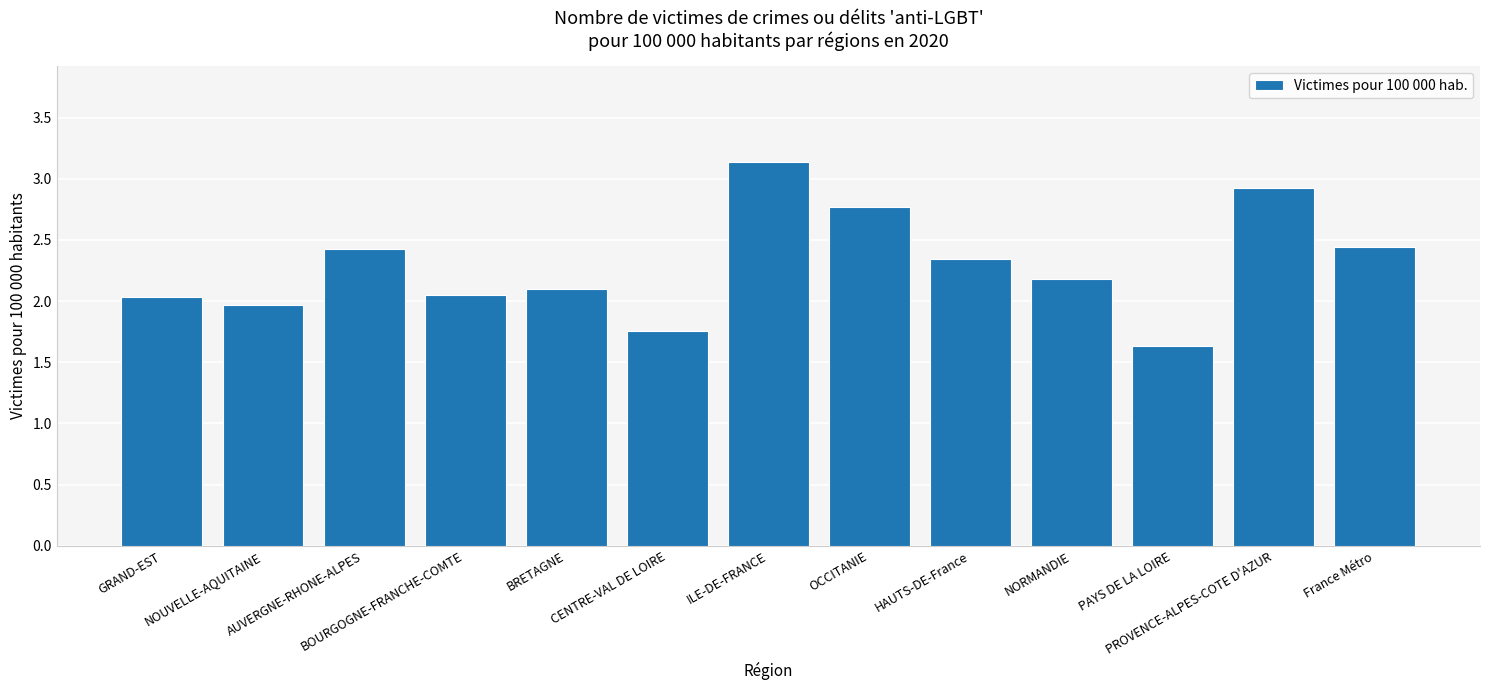

What is the difference between the second highest and minimum values?

1.3